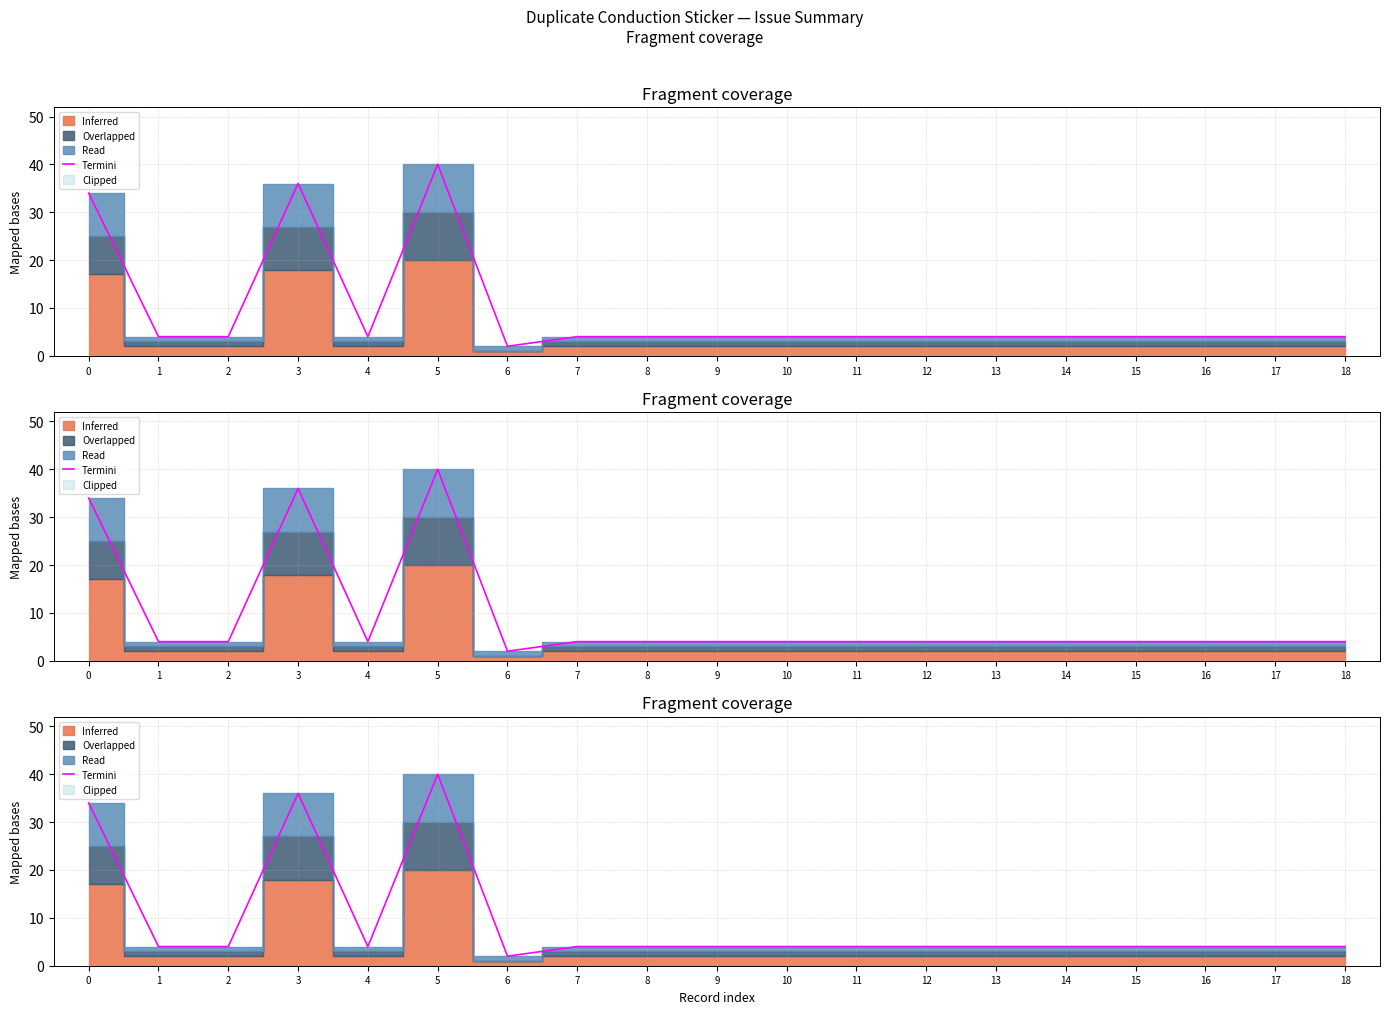

True or false: there are more than 2 points higher than both neighbors.

False